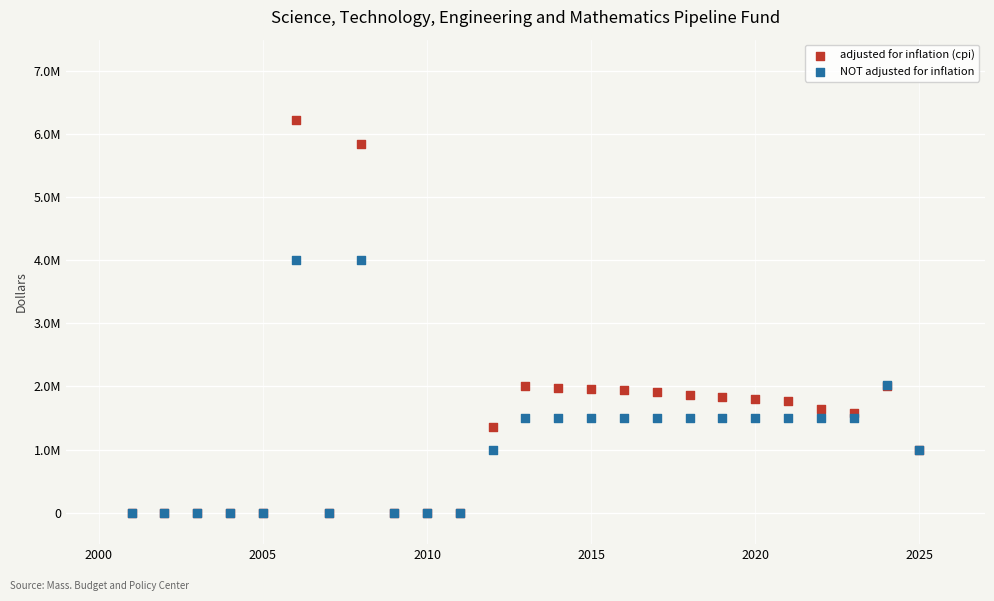

Which series has the largest Y range (max minus min)?

adjusted for inflation (cpi)